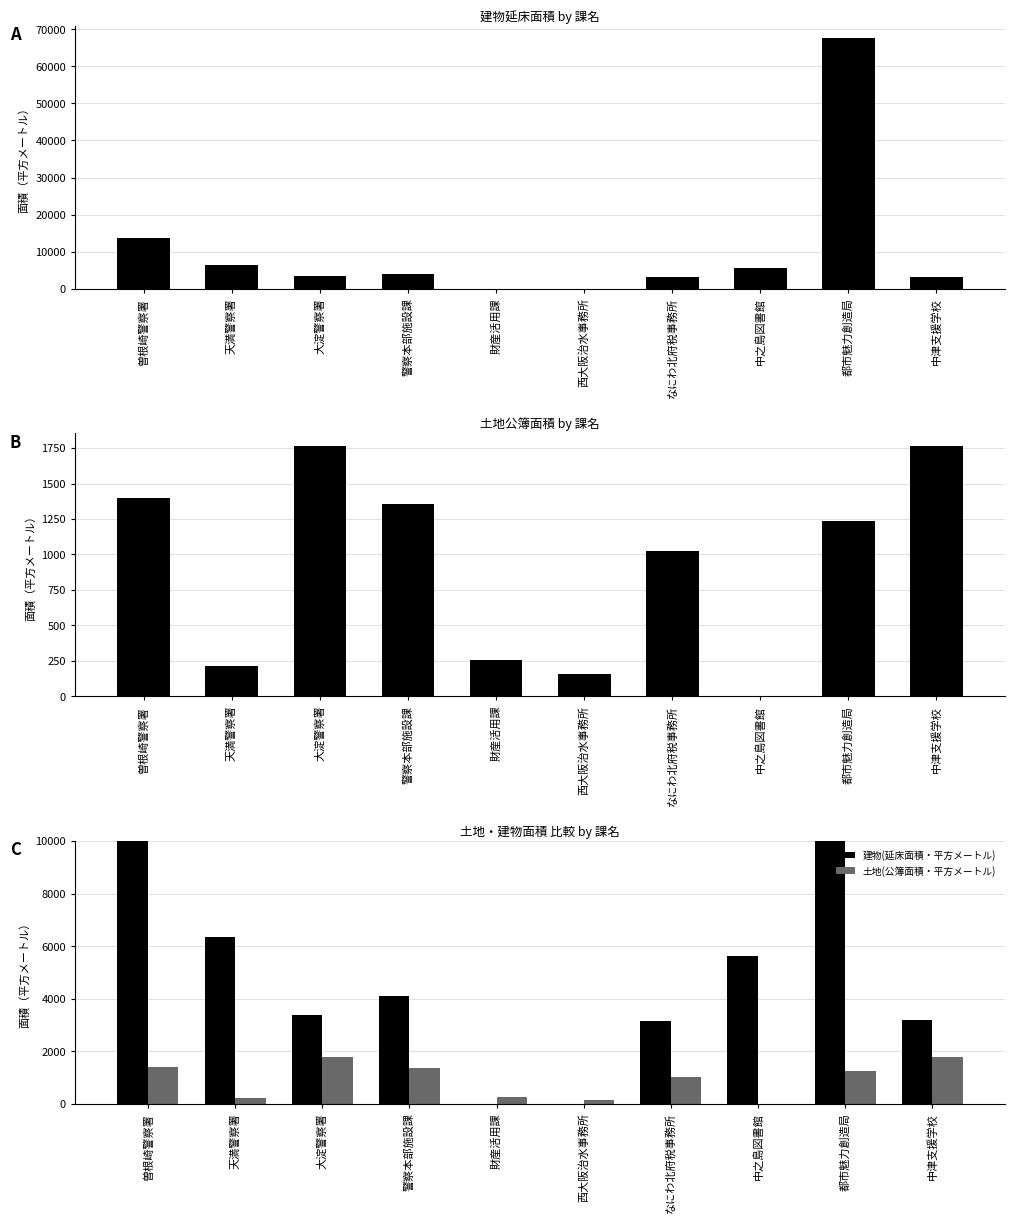

Where is 建物(延床面積・平方メートル) nearest to the value 33772?

曽根崎警察署